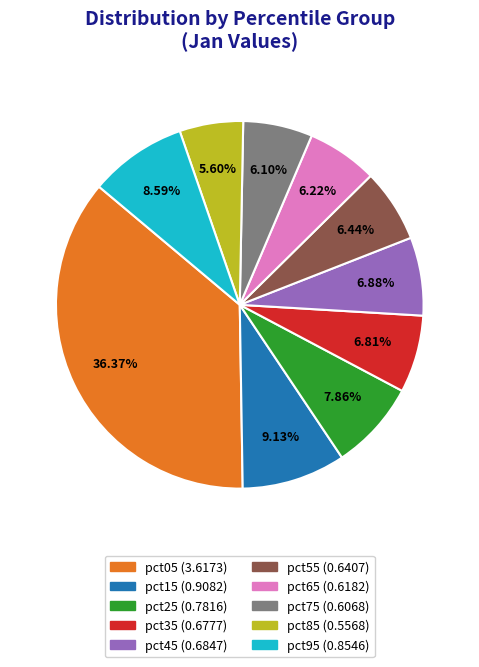

Which slice is the largest?

pct05